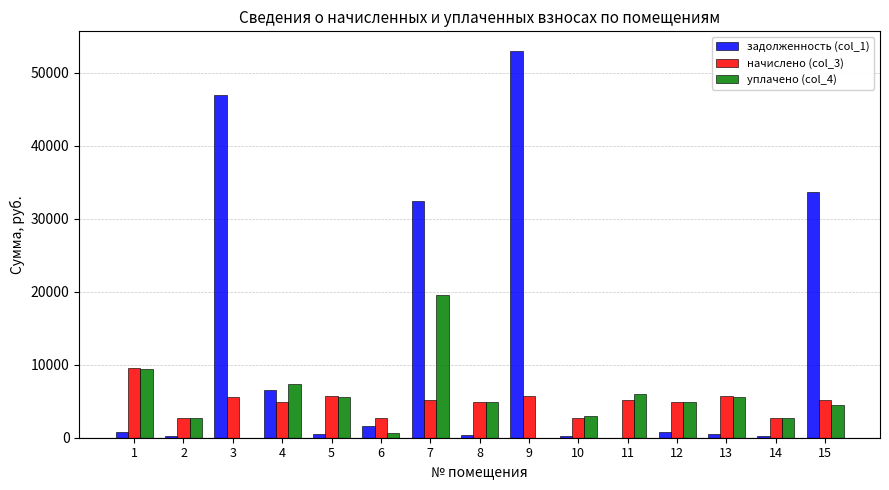

What is the sum of the начислено (col_3) values at 4 and 6?

7623.7